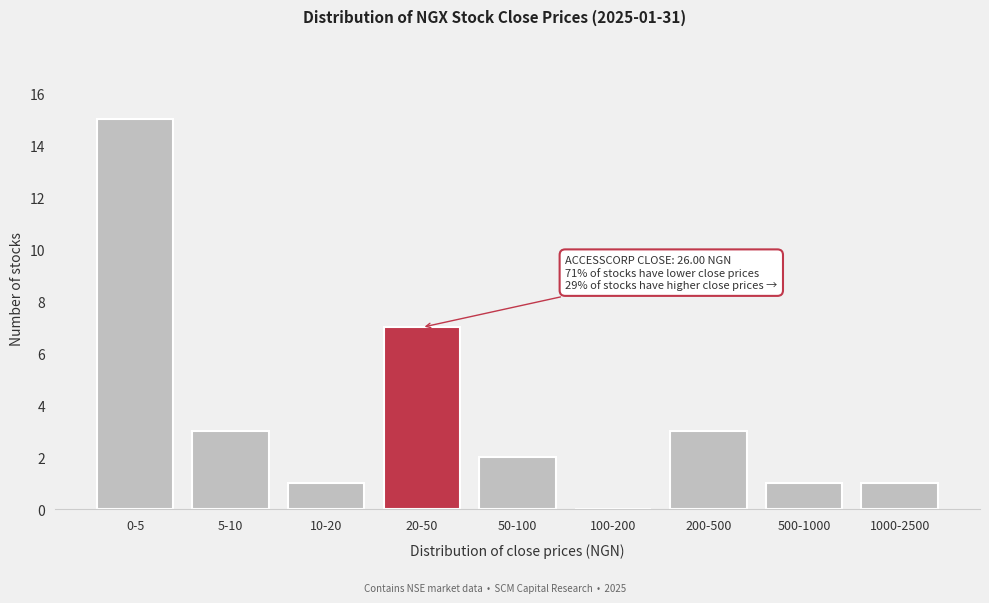

True or false: the data shows 1 at 1000-2500.

True